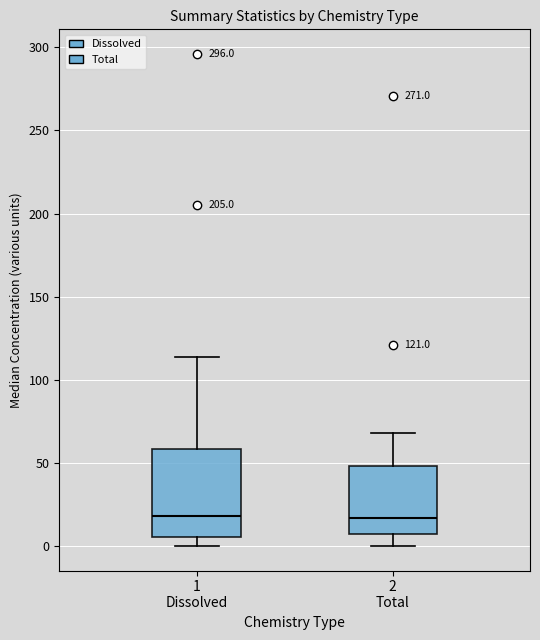

Which box is the tallest, from its lower edge to its upper edge?

1 Dissolved